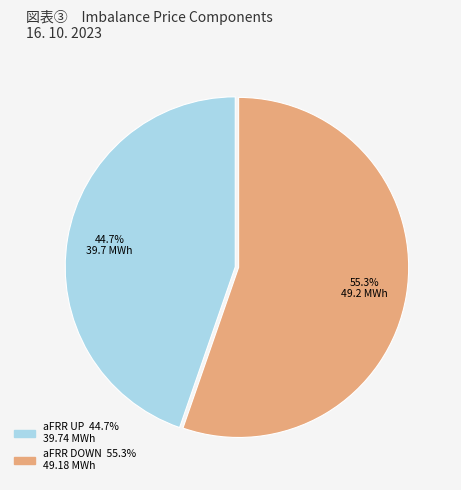

Is there a majority slice in this chart?

Yes